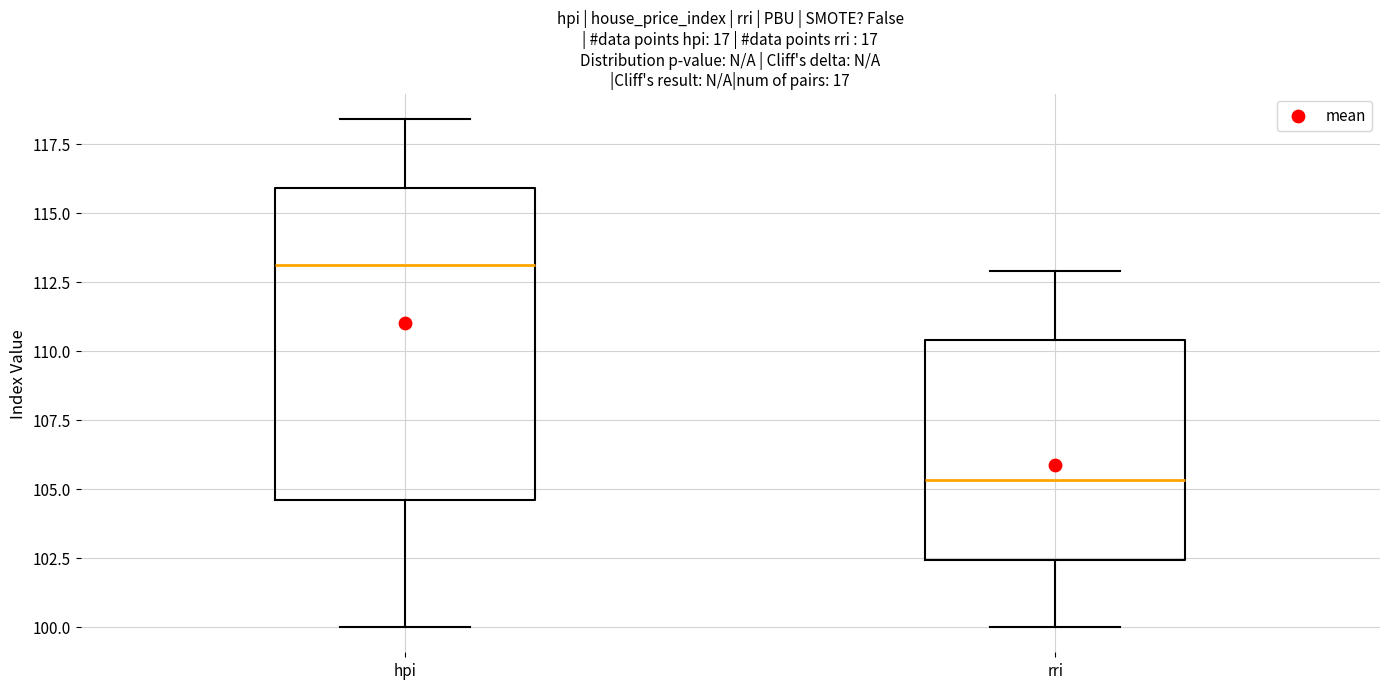

Where does the median line of the box for rri sit on the y-axis? The values are not printed on the chart, so give them approximately, as read against the axis.

105.5